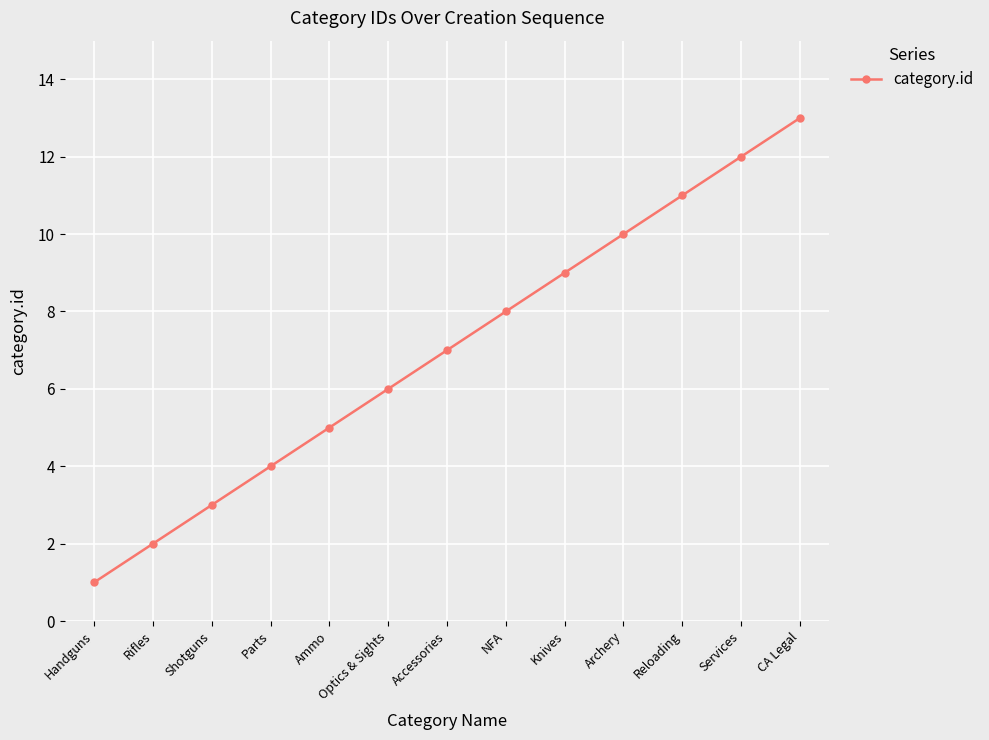

Which has a higher value, Reloading or Shotguns?

Reloading